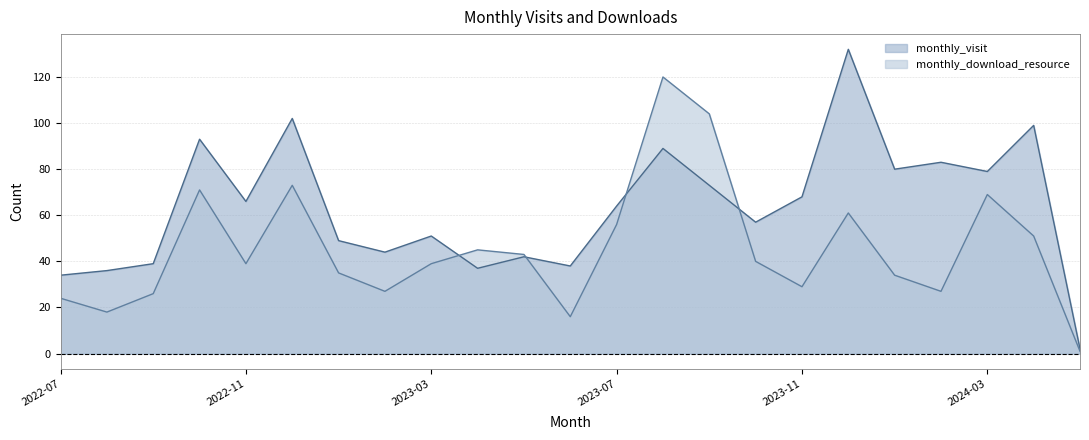

Is it true that monthly_download_resource equals 39 at 2022-11?

True